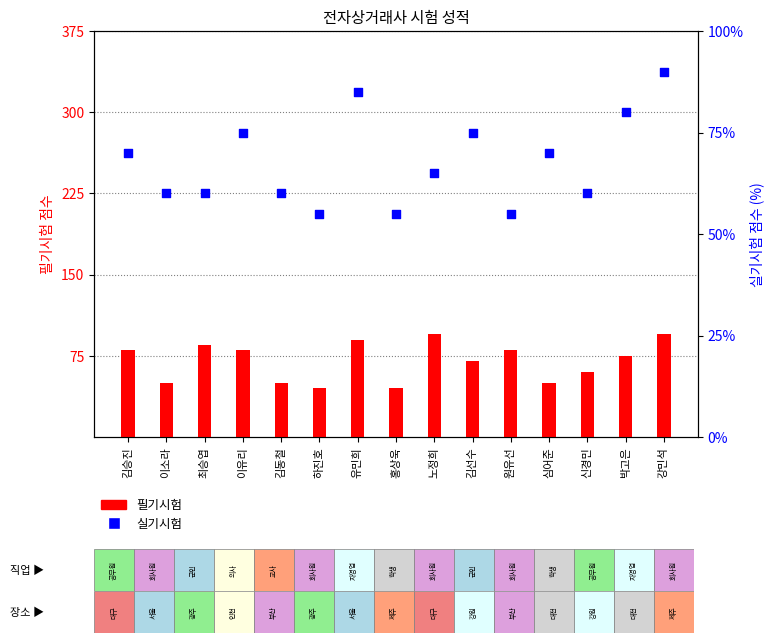

At how many categories does at least one series exceed 75?

8